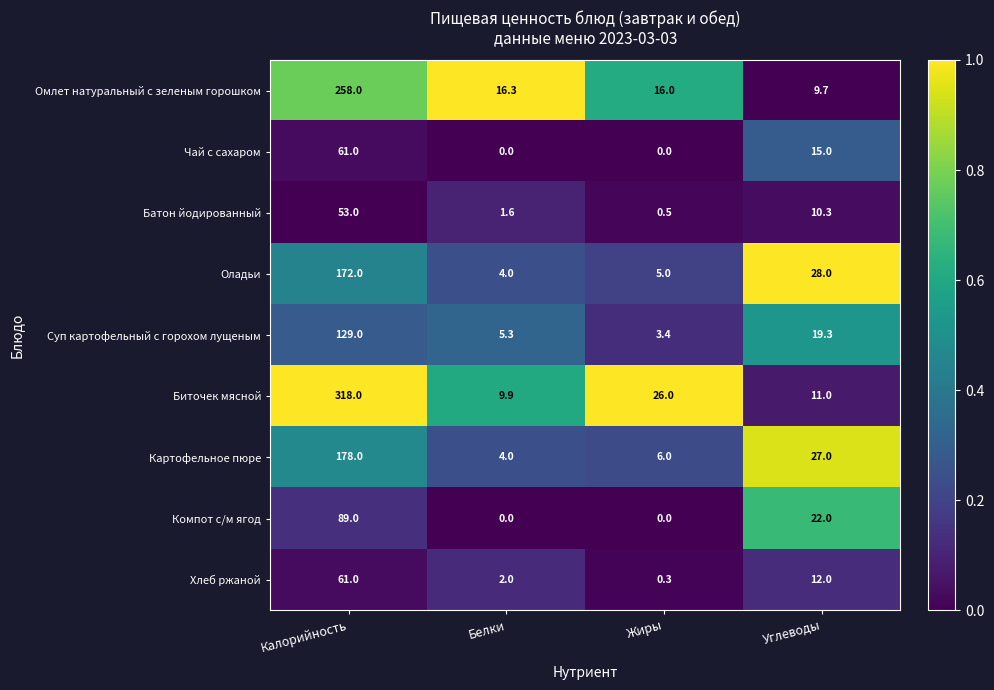

What is the difference between the highest and lowest values at Углеводы?

18.3